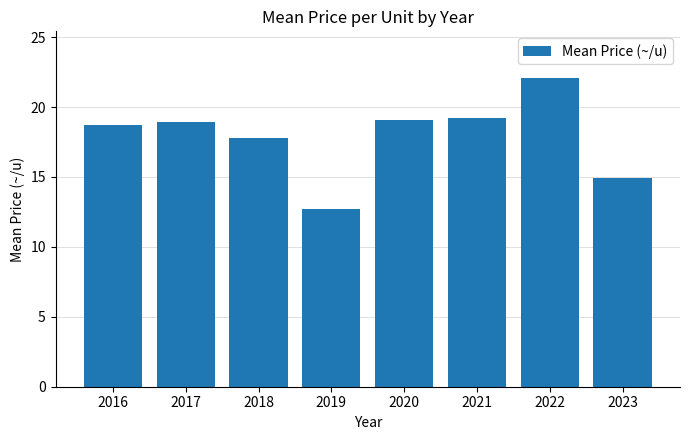

The chart shows a value of 32.4 at 2017. True or false?

False